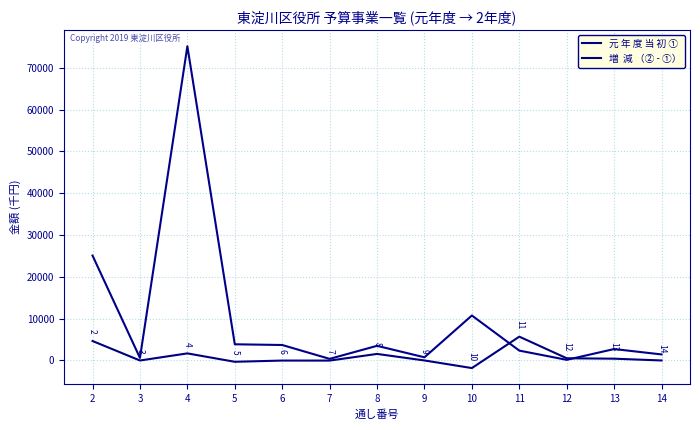

How many lines are shown in the chart?

2